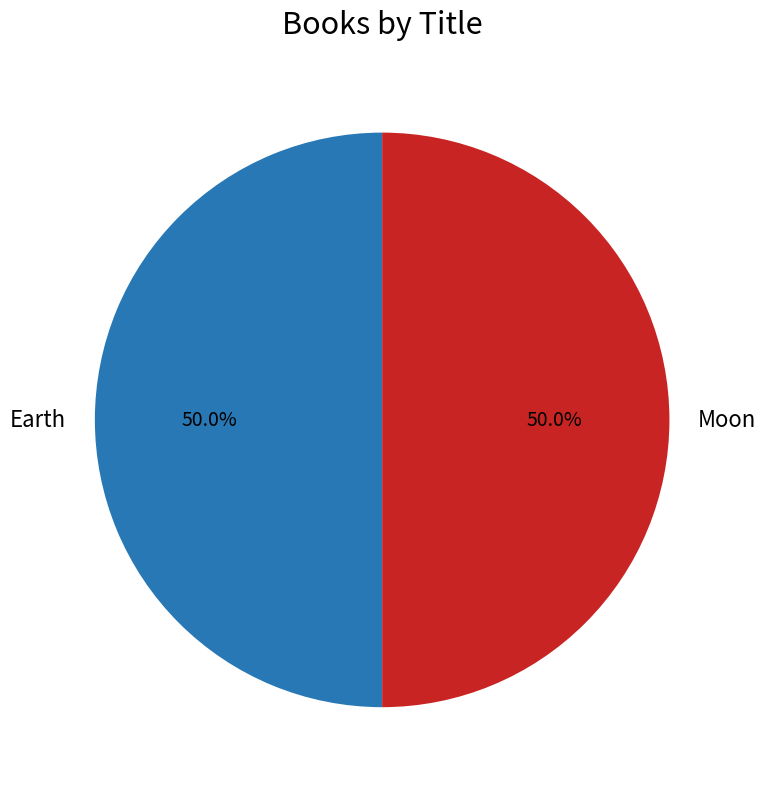

What is the total percentage of Earth and Moon?

100.0%